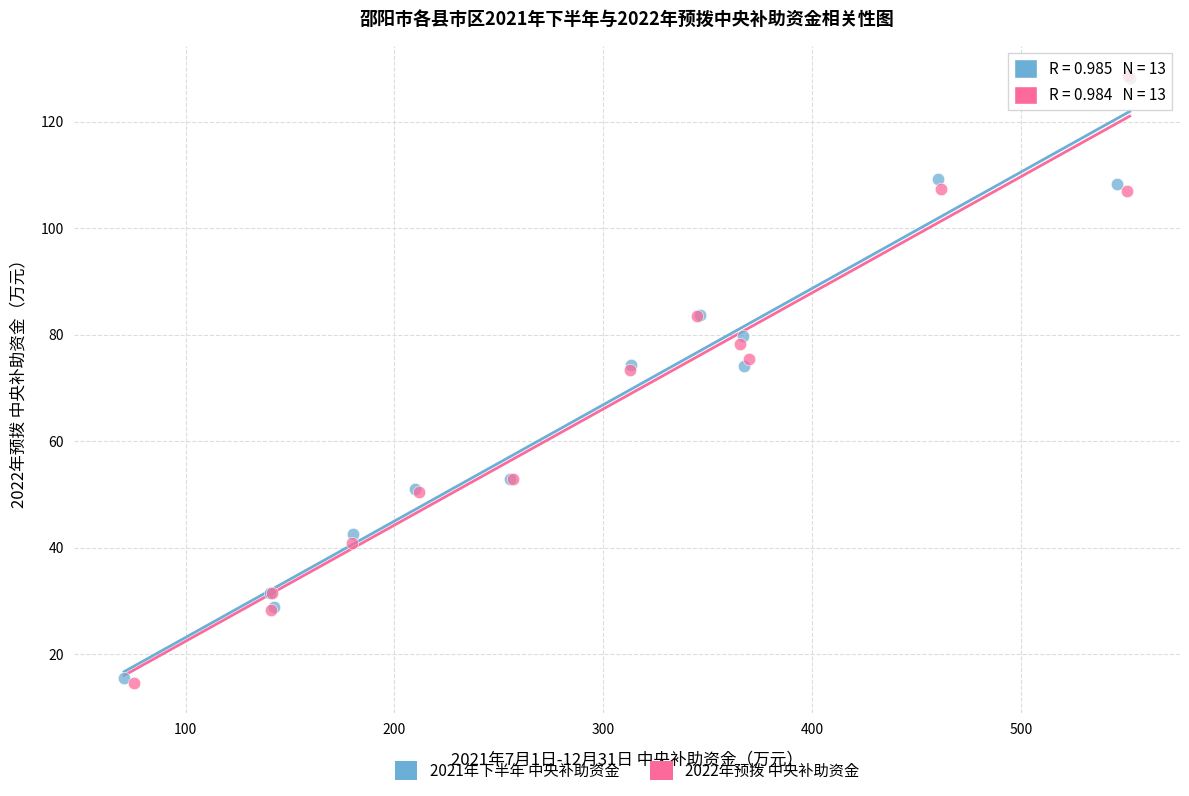

What are all the series names shown in the legend?

2021年下半年 中央补助资金, 2022年预拨 中央补助资金